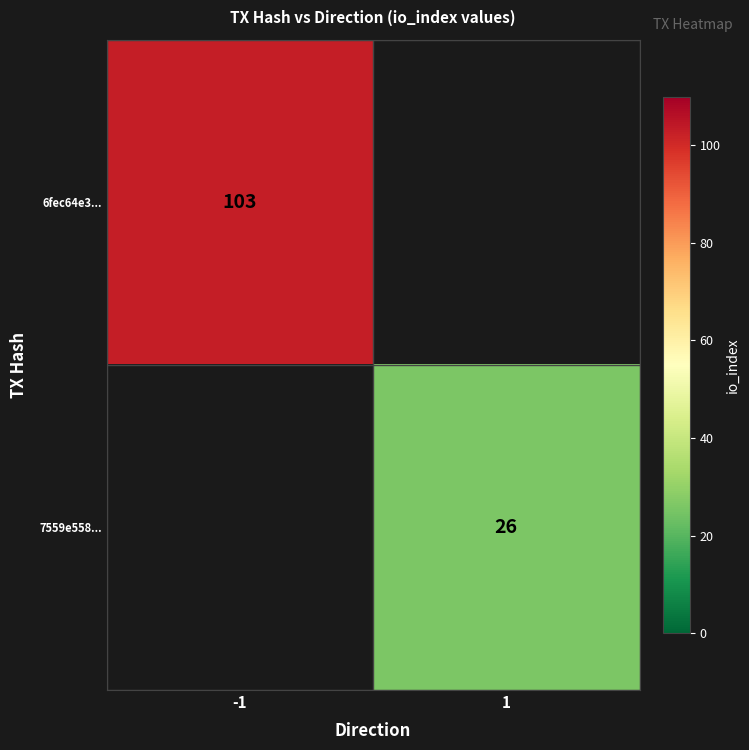

True or false: 6fec64e3... has a value of 55 at -1.

False